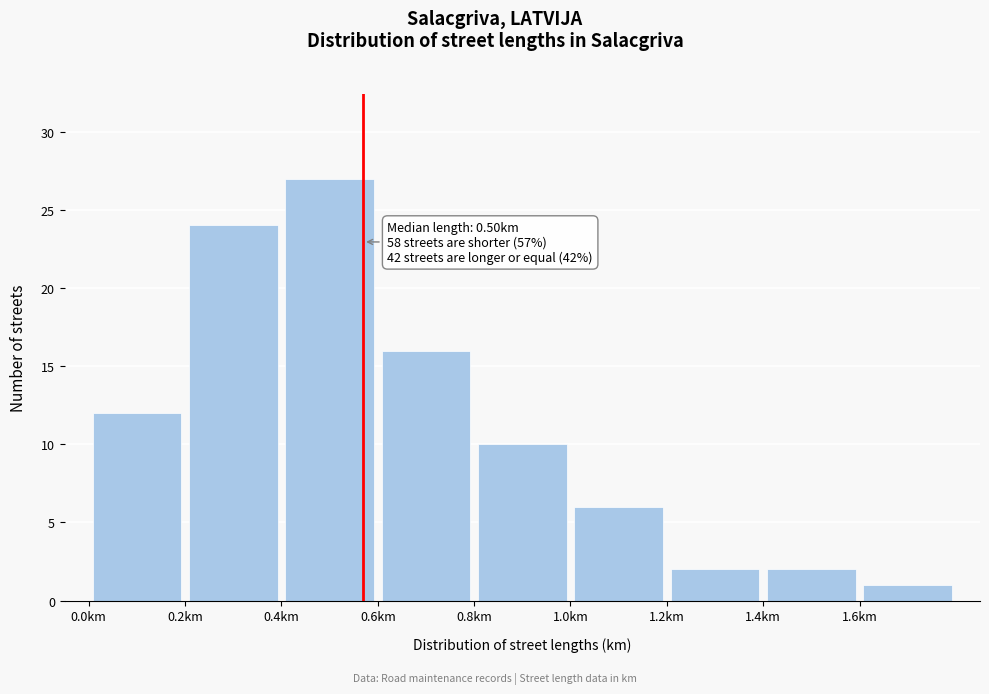

Which range on the x-axis has the tallest bar?

0.4 to 0.6